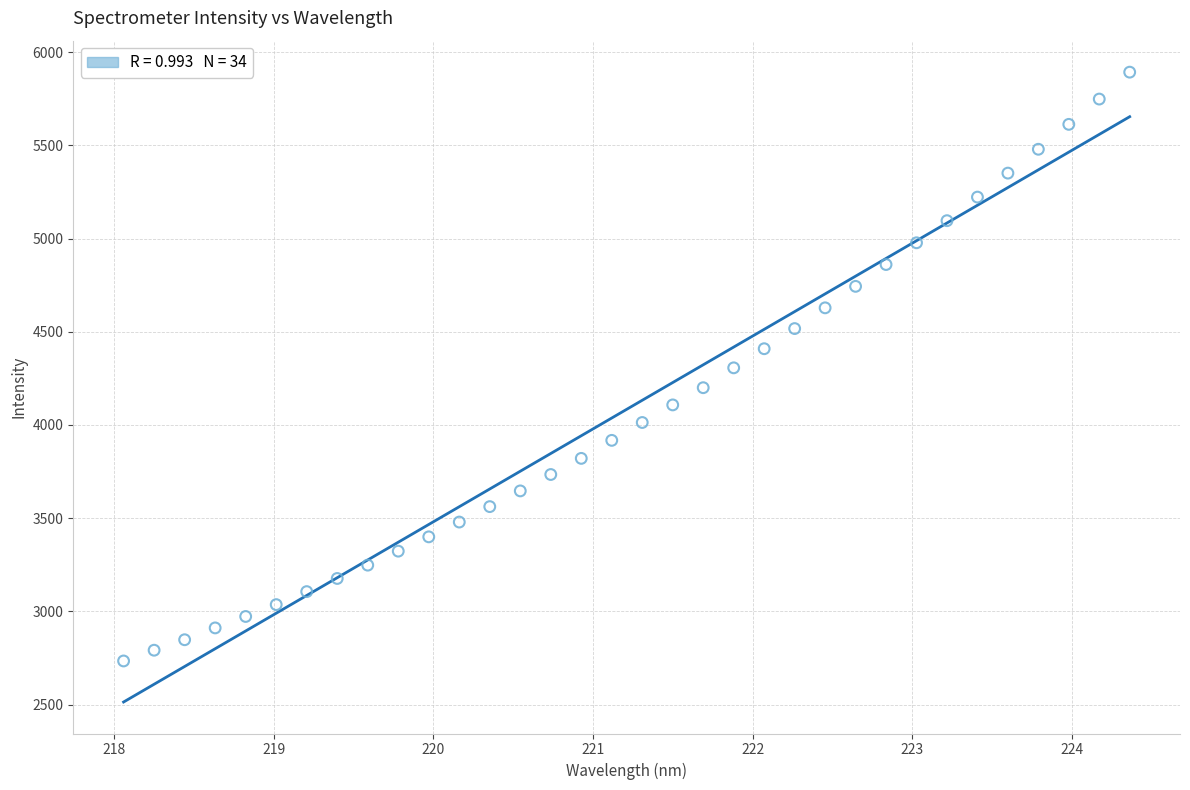

What is the range of X values (max minus min)?

6.3